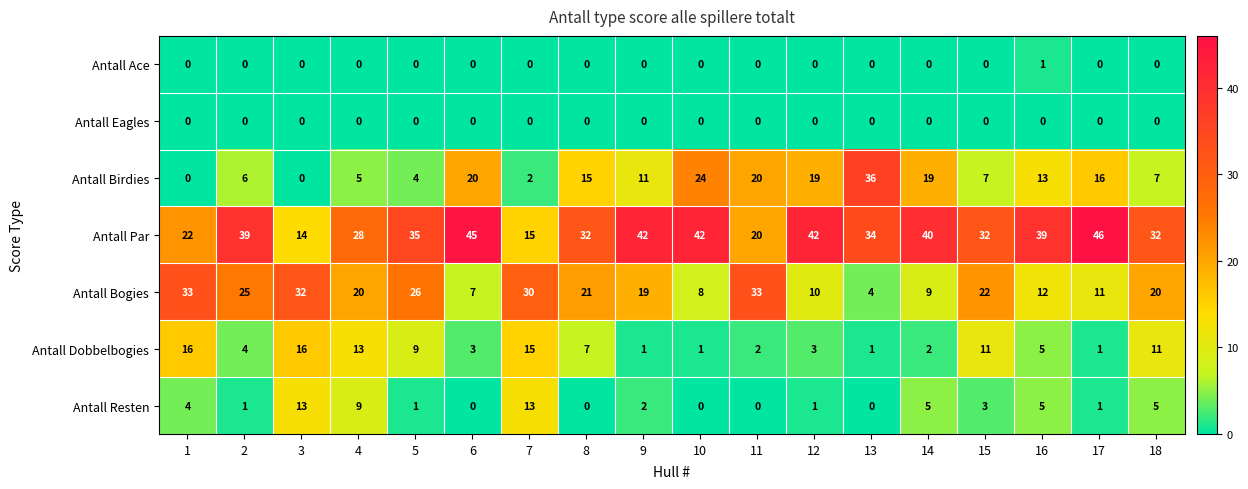

What is the sum of all Antall Par values?

599